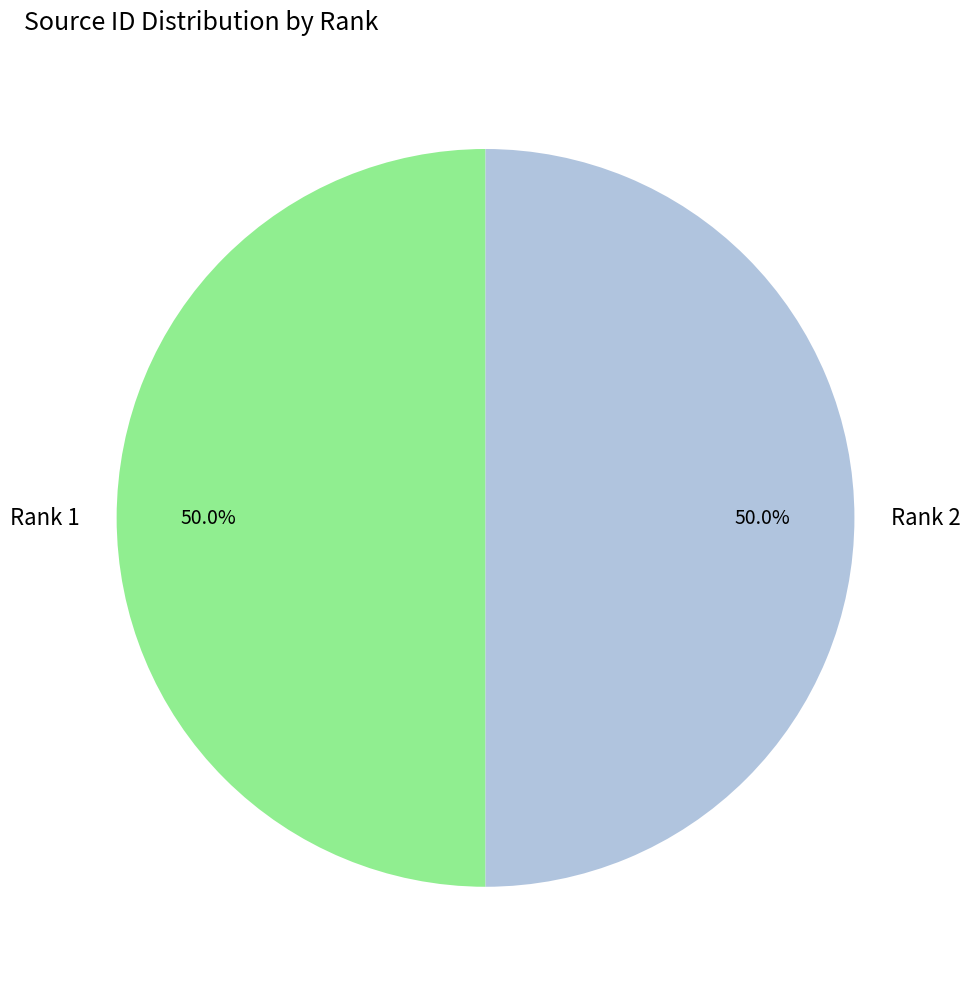

How many slices are in this pie chart?

2